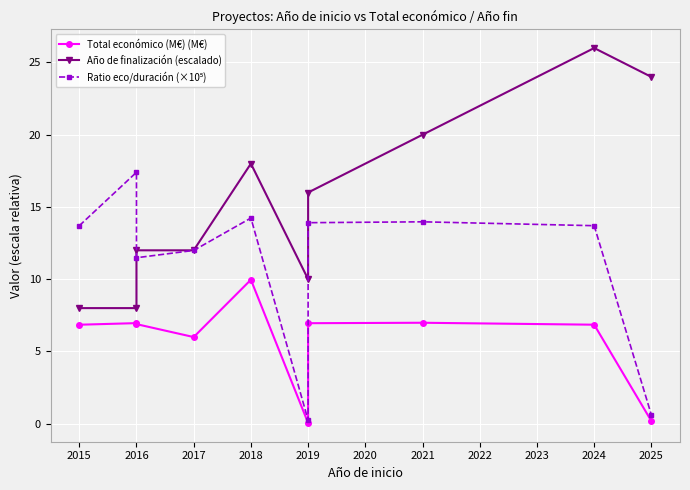

Between 2016 and 2015, which is larger?

2016